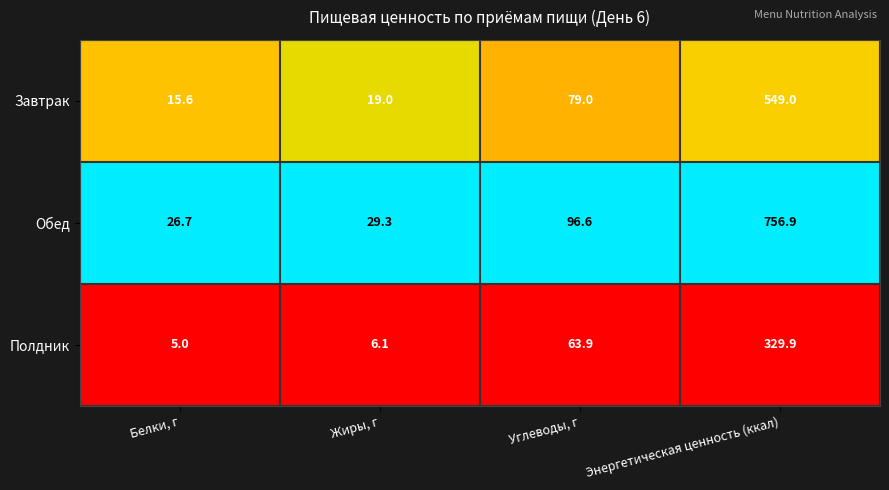

List the series in order of their overall mean, lowest first.

Полдник, Завтрак, Обед